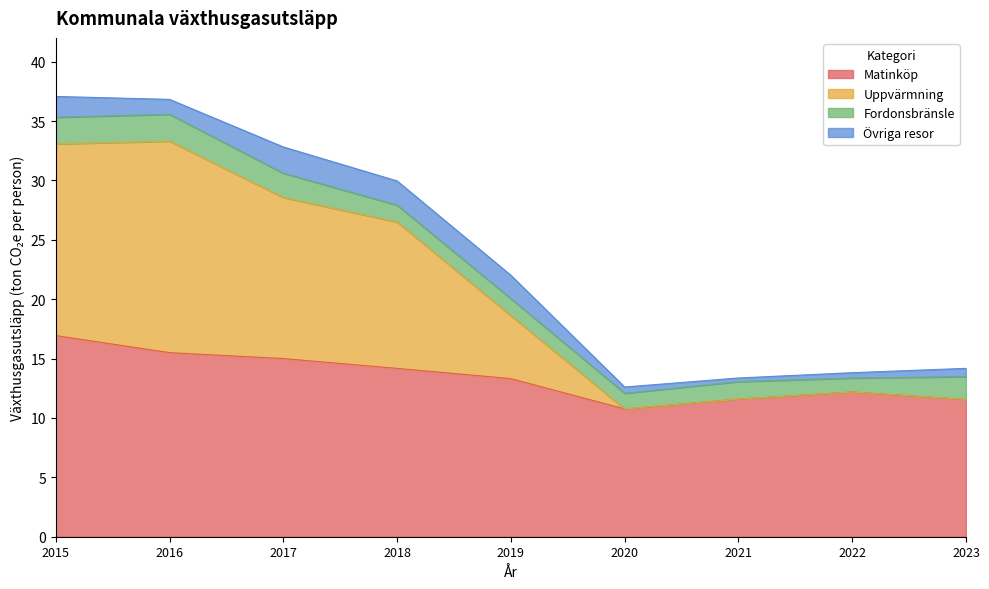

At which category does Matinköp reach its first local valley?

2020